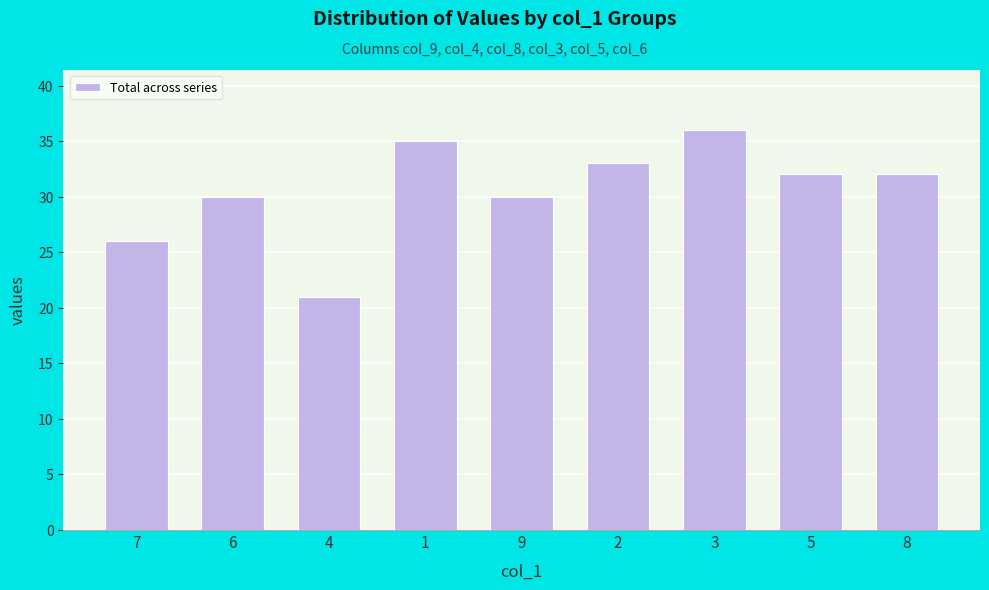

What is the smallest value displayed?

21